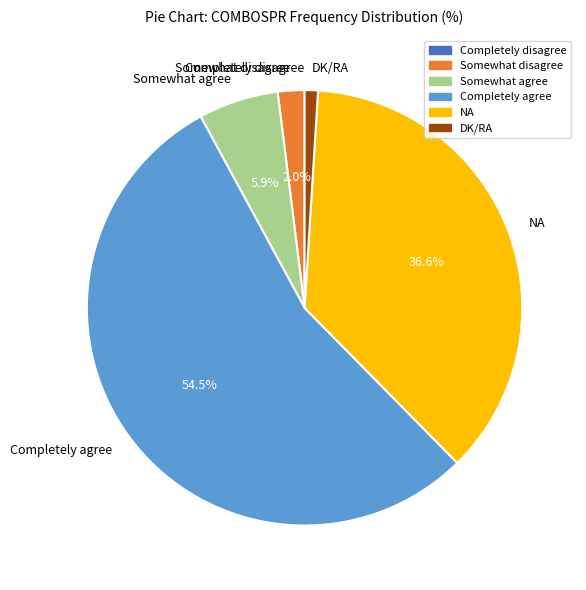

To the nearest percent, what percentage of the pie is NA?

37%